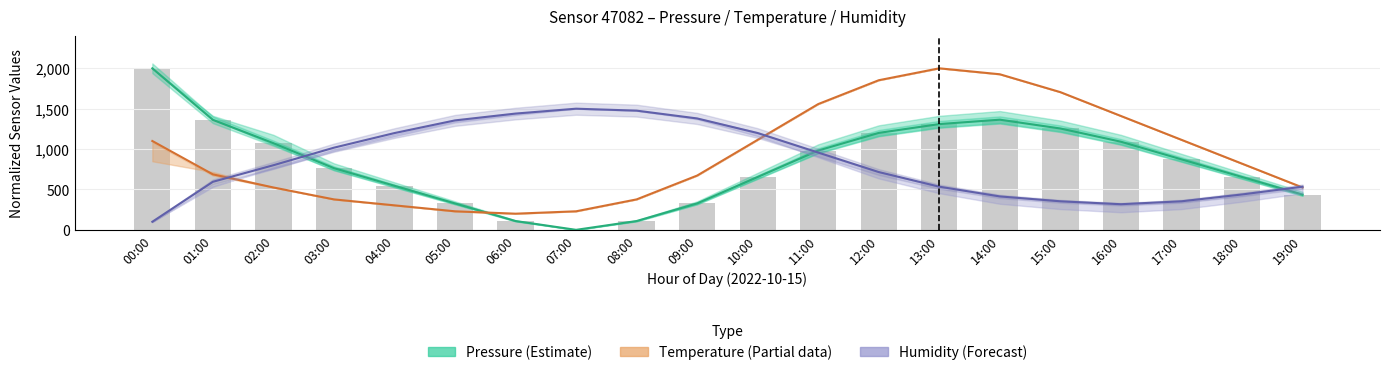

What is the greatest value displayed?

2000.0